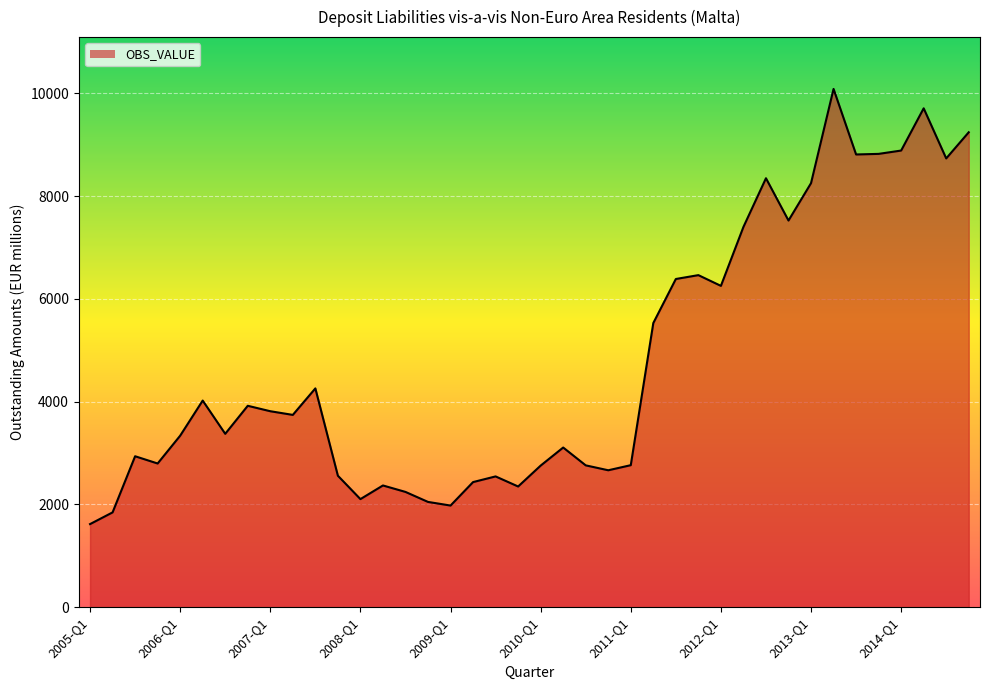

What is the smallest value displayed?

1616.2